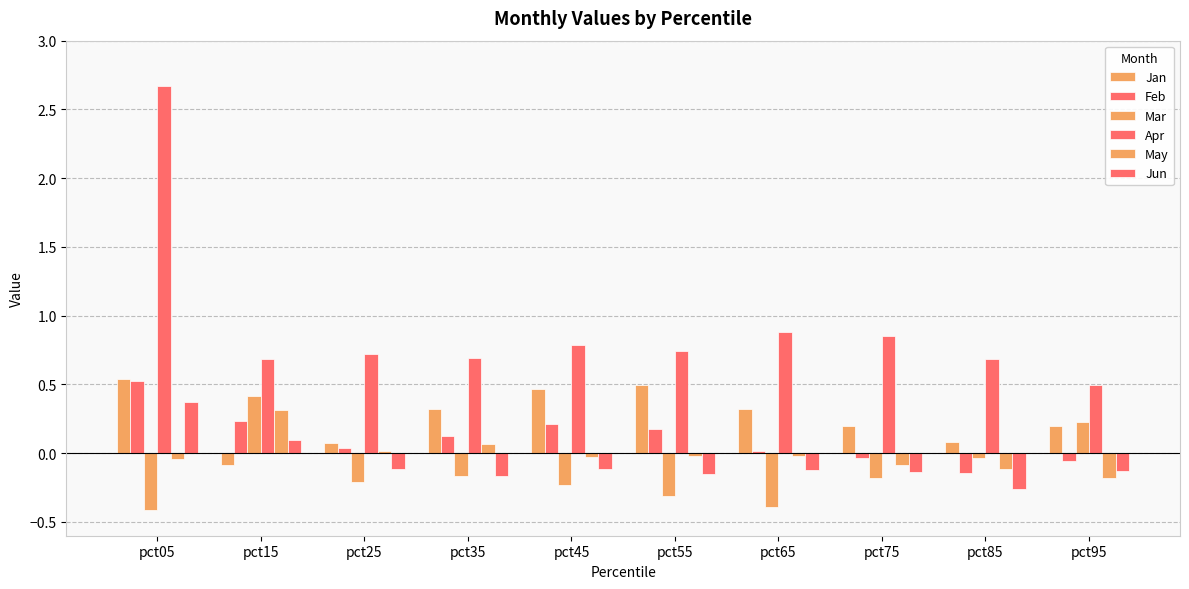

The Feb series shows 0.0 at pct25. True or false?

True